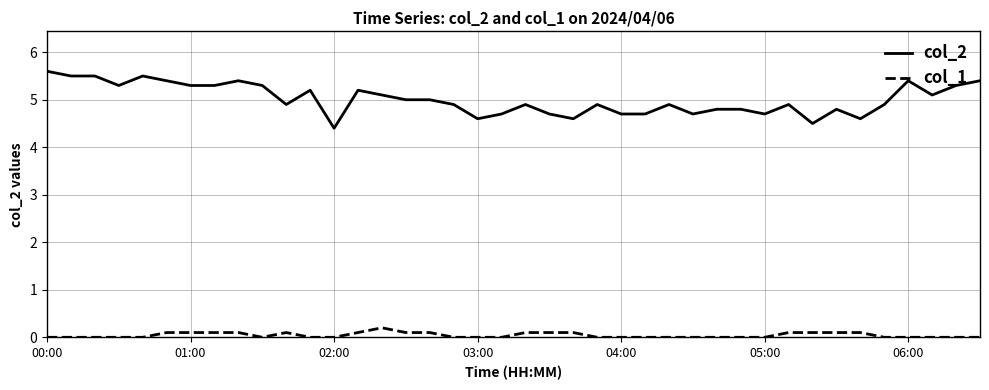

Rank the series by their maximum value, from highest to lowest.

col_2, col_1